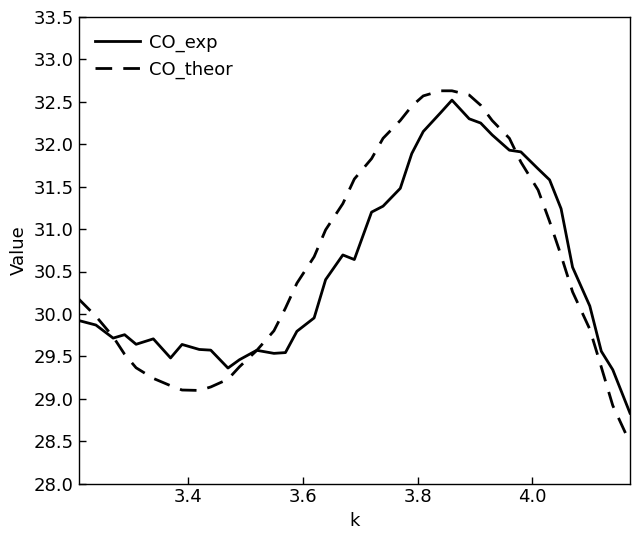

What is the minimum value for CO_exp?

28.8